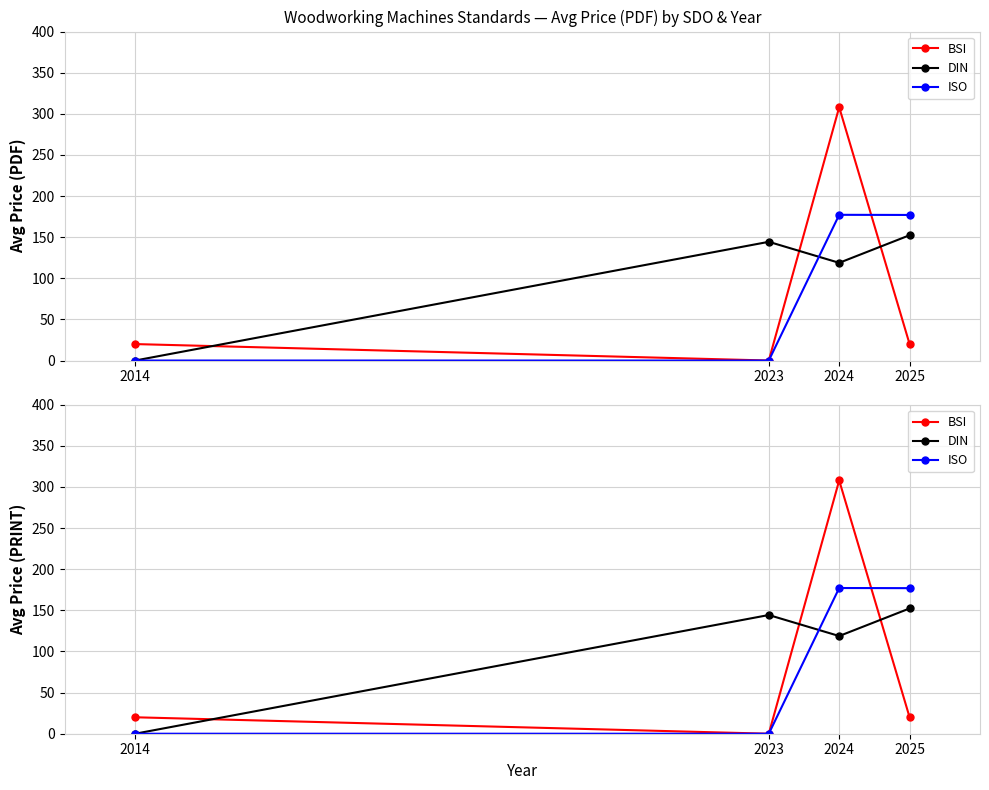

What is the maximum value for ISO?

177.2